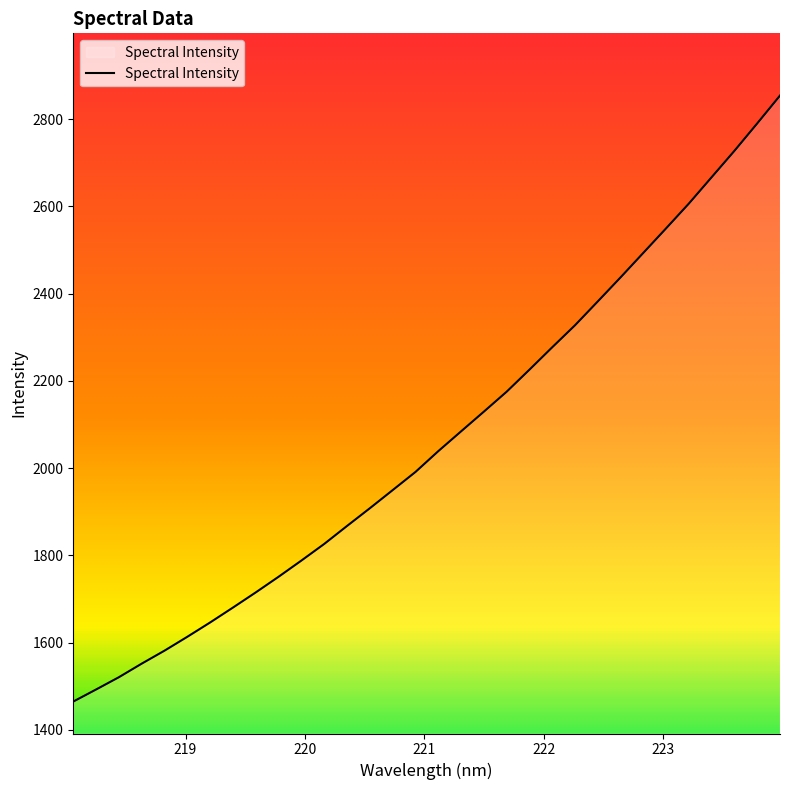

What is the maximum value shown in the chart?

2854.4